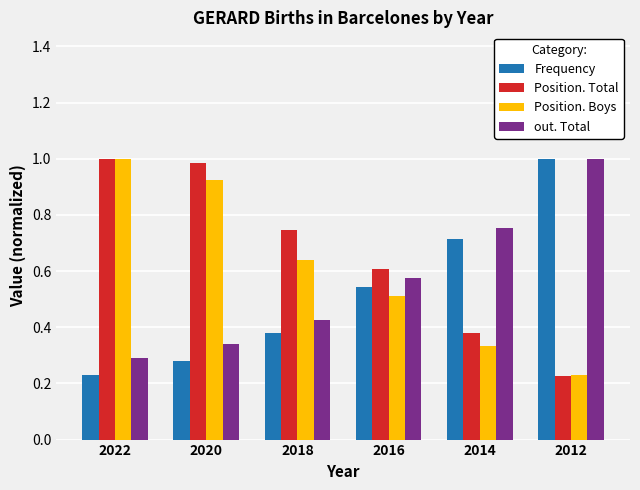

At how many categories does at least one series exceed 0?

6